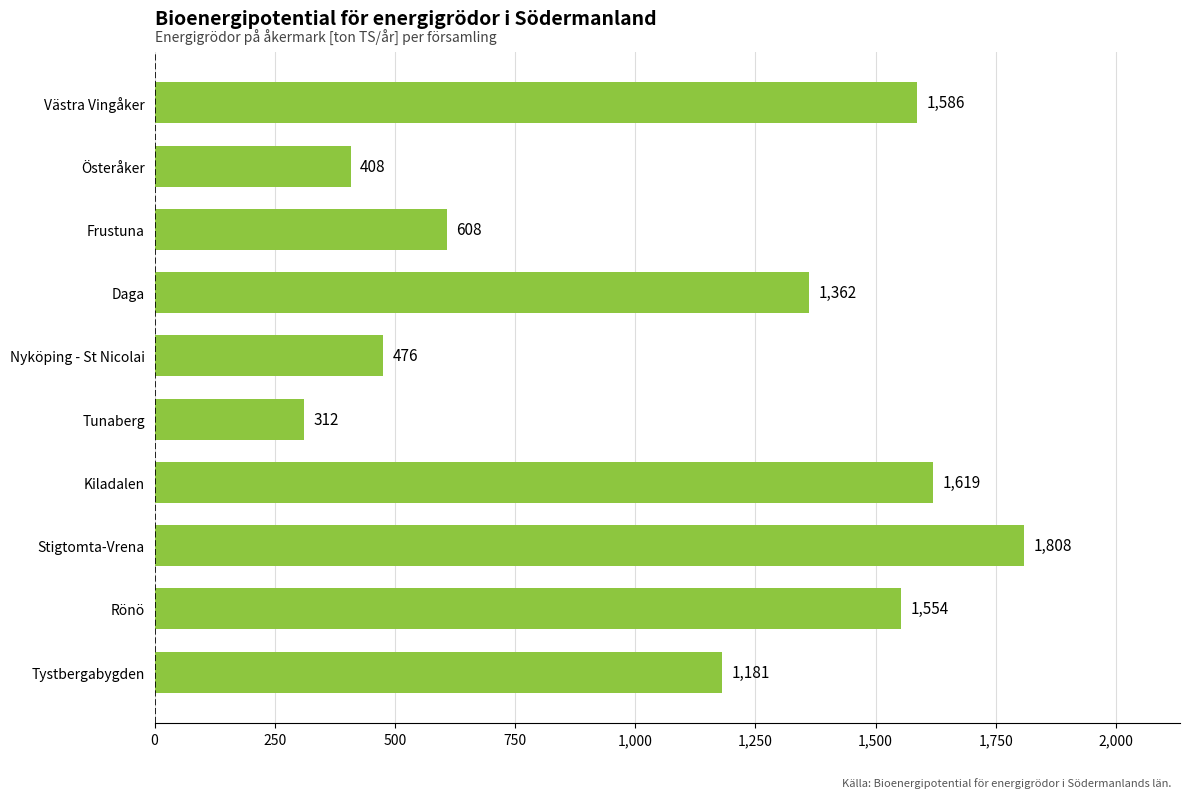

What is the ratio of the value at Nyköping - St Nicolai to the value at Tunaberg?

1.5